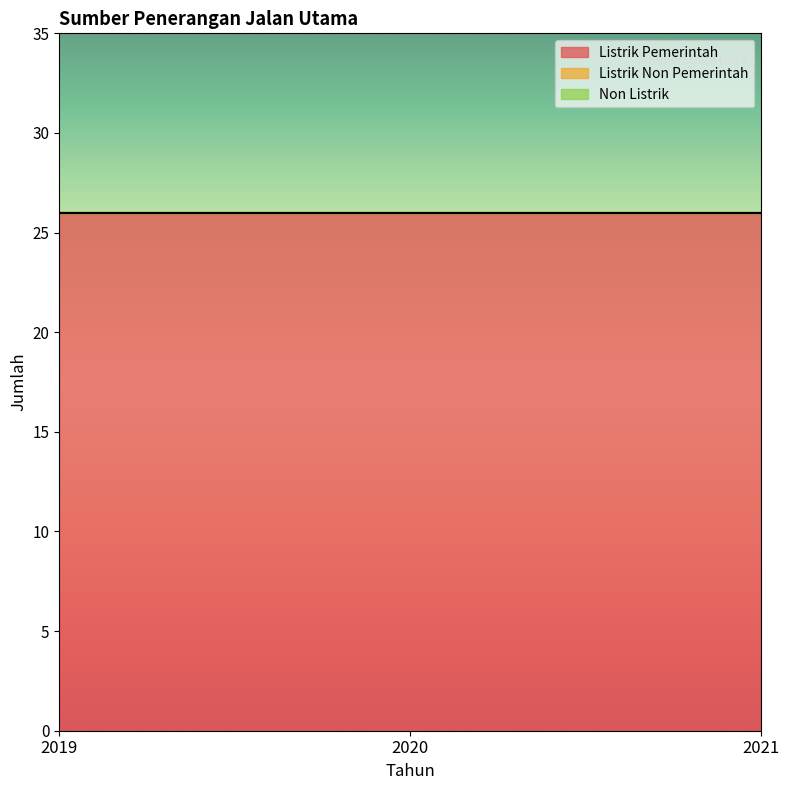

Is the value of Non Listrik at 2019 greater than the value of Listrik Pemerintah at 2020?

No